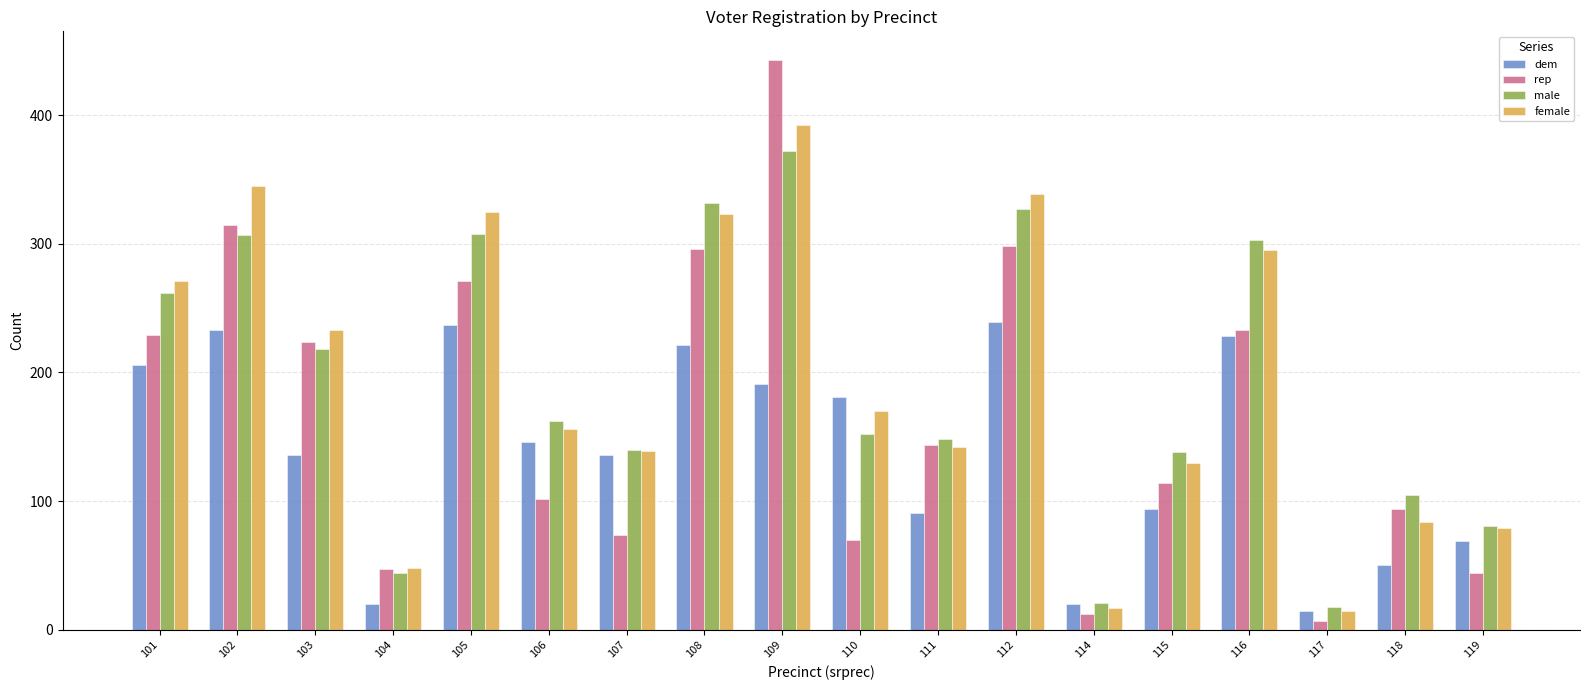

List the series in order of their peak value, lowest first.

dem, male, female, rep